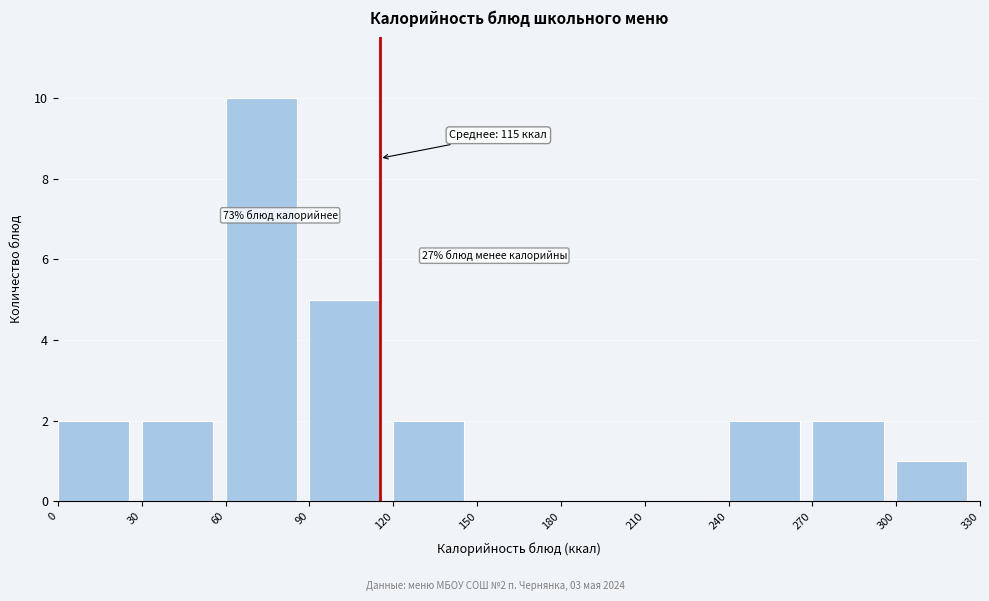

Over which range of the x-axis is the bar tallest?

60 to 90